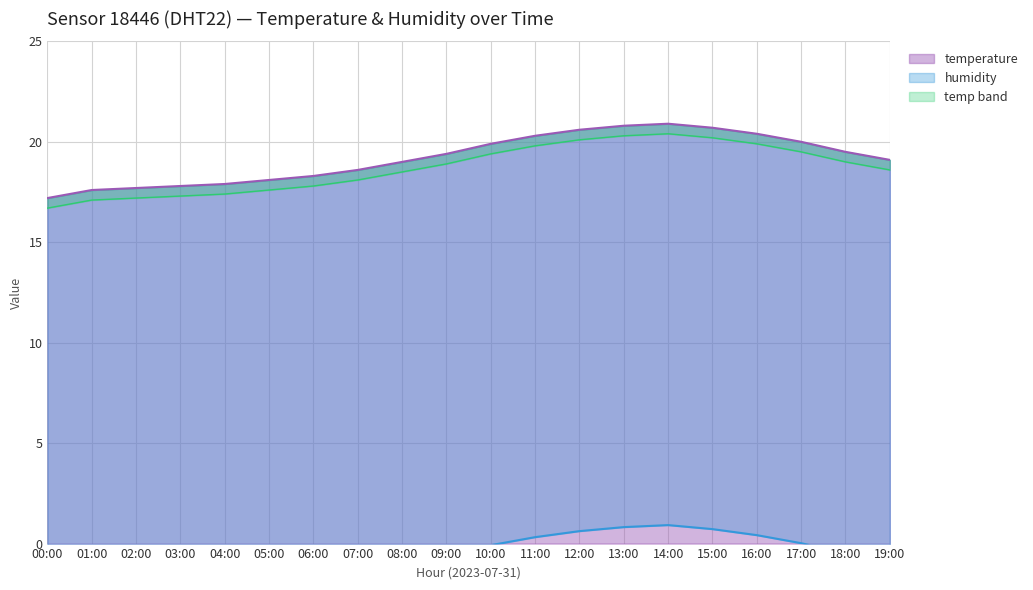

At which label does the data first exceed 19?

09:00